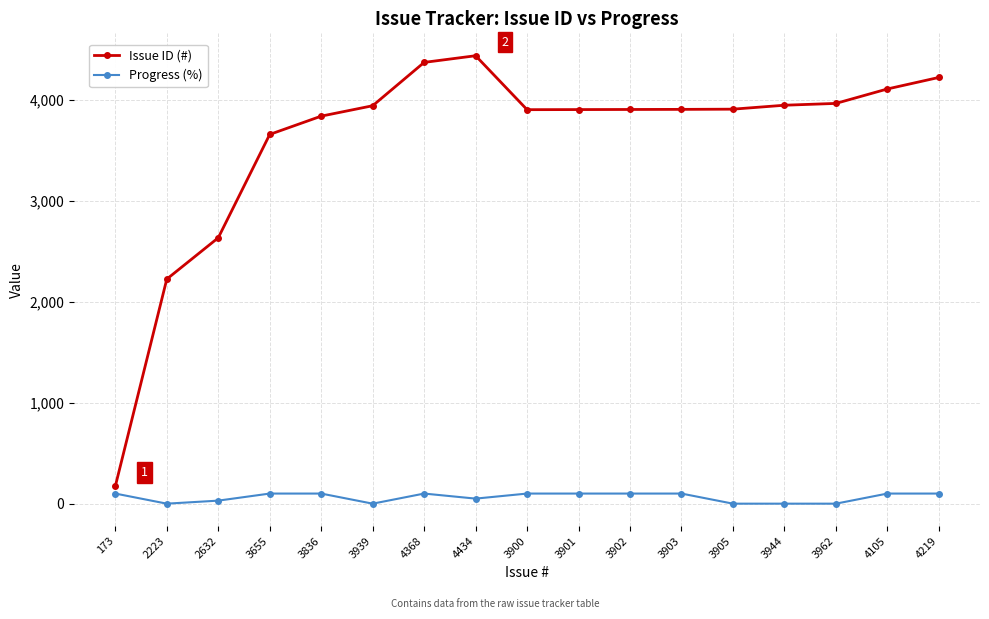

What are all the series names shown in the legend?

Issue ID (#), Progress (%)